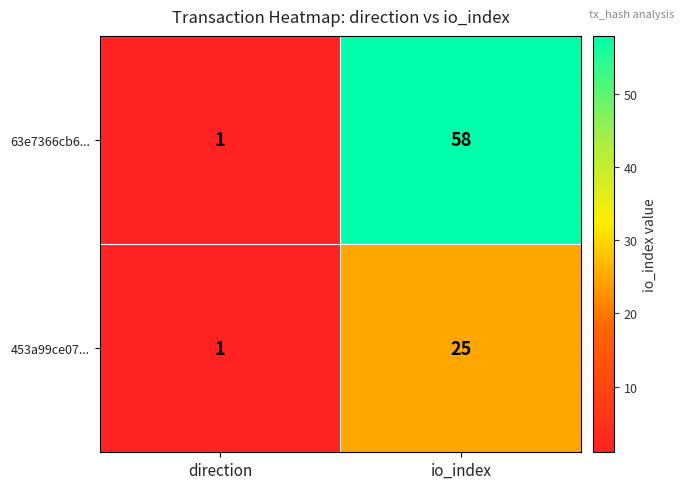

What is the sum of all 63e7366cb6... values?

59